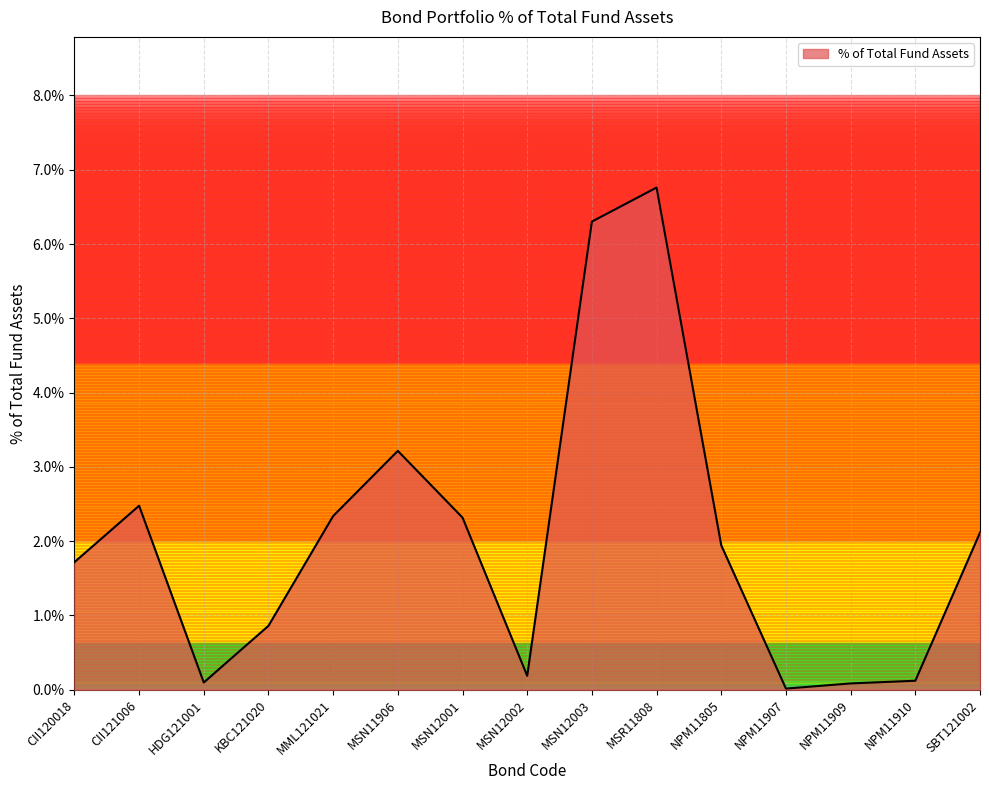

Does the chart display data point markers on the line(s)?

No